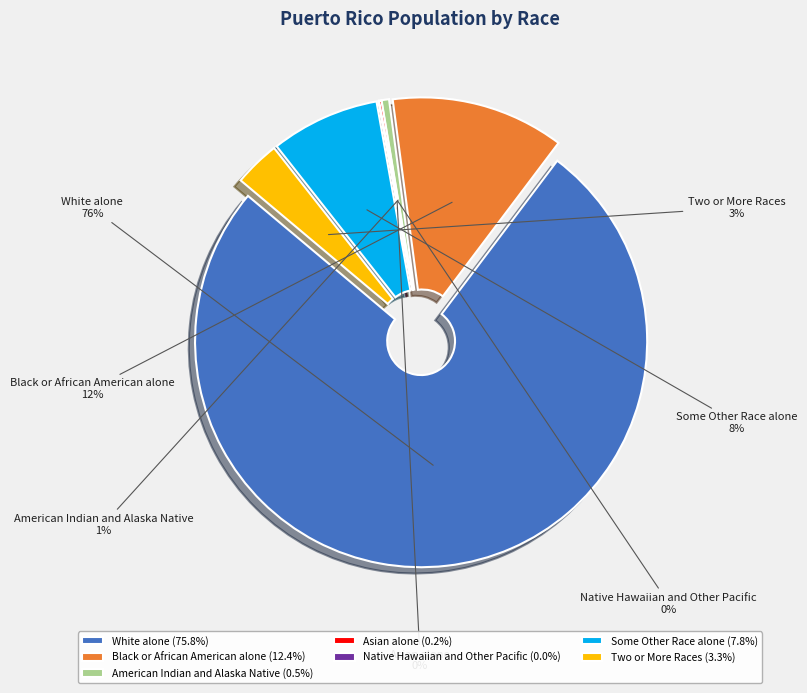

To the nearest percent, what portion does White alone represent?

76%